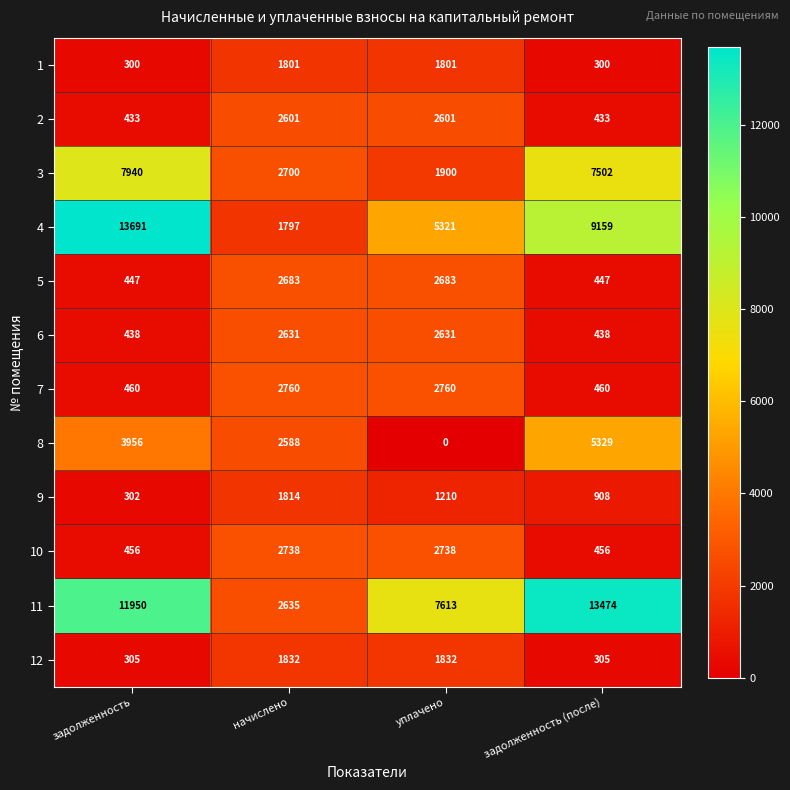

Count the 2 values in the range 433 to 2601.

4